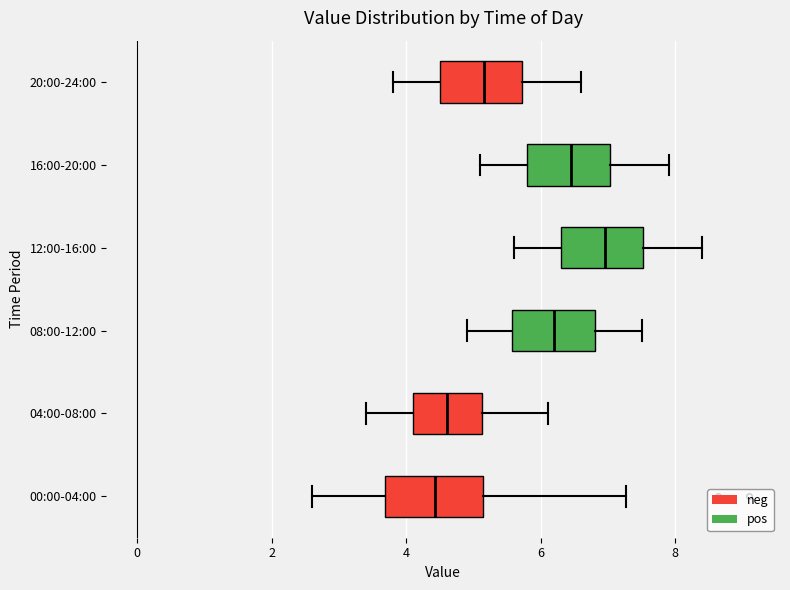

Reading bottom to top, transcribe this box plot: for each box, give where its median line is, the range the box spans, and where its two whiskers end, as read against the x-axis. The values are not printed on the chart, so give them approximately, as read against the axis.

00:00-04:00: median 4.4, box 3.6 to 5.2, whiskers 2.6 to 7.2
04:00-08:00: median 4.6, box 4.2 to 5.2, whiskers 3.4 to 6.2
08:00-12:00: median 6.2, box 5.6 to 6.8, whiskers 5.0 to 7.6
12:00-16:00: median 7.0, box 6.4 to 7.6, whiskers 5.6 to 8.4
16:00-20:00: median 6.4, box 5.8 to 7.0, whiskers 5.2 to 8.0
20:00-24:00: median 5.2, box 4.6 to 5.8, whiskers 3.8 to 6.6